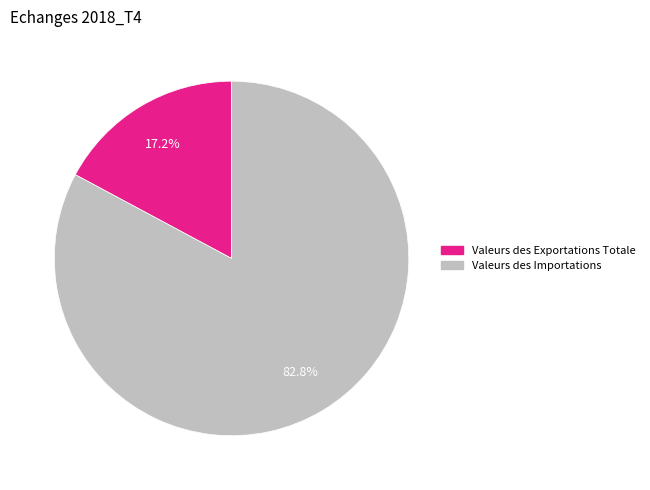

Which category accounts for the majority?

Valeurs des Importations